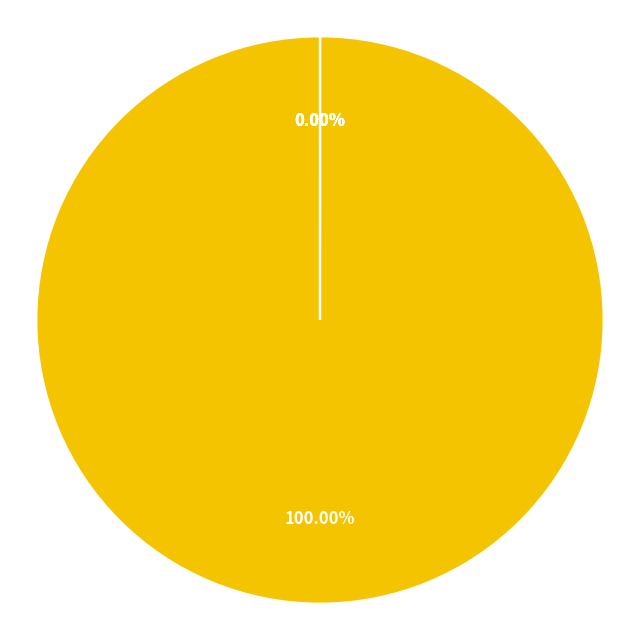

Is there any slice that represents more than half of the pie?

Yes